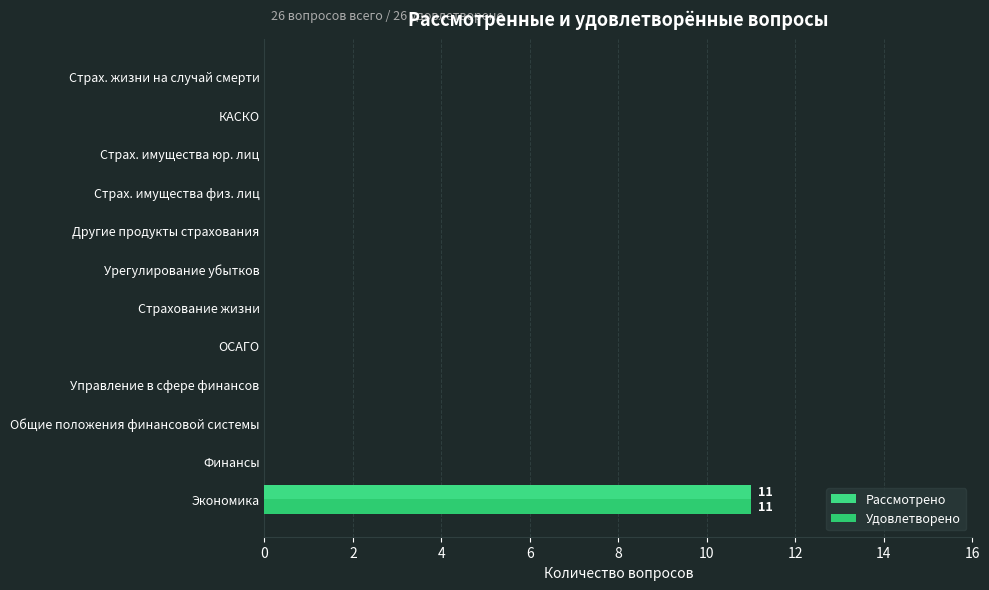

Which series has the largest total across all categories?

Рассмотрено